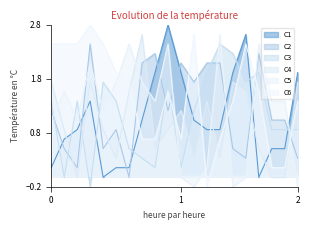

Rank the series by their maximum value, from lowest to highest.

C2, C3, C4, C5, C1, C6